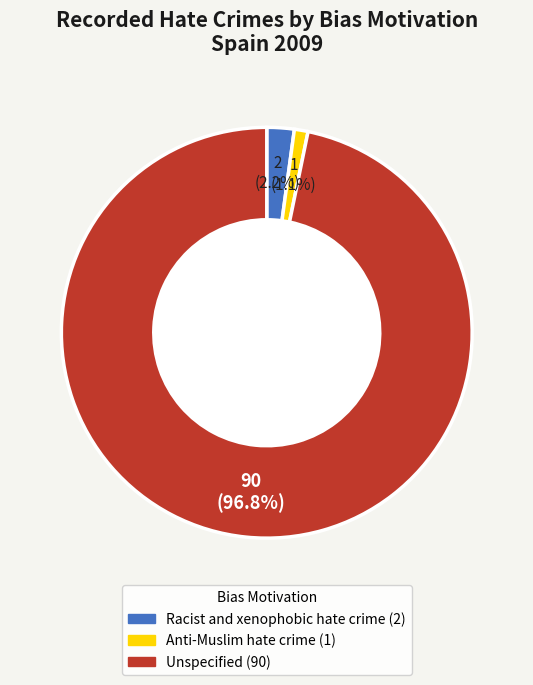

True or false: Anti-Muslim hate crime accounts for 1% of the total.

True